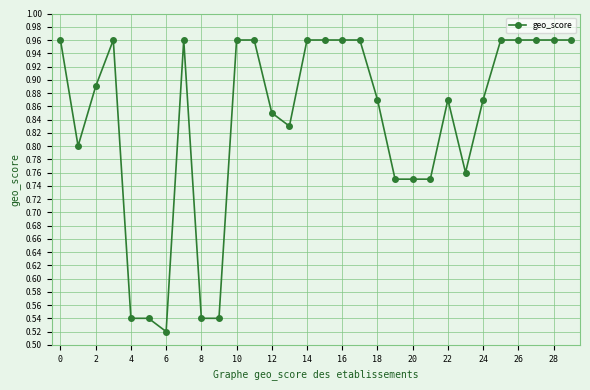

What is the sum of all values?

25.1